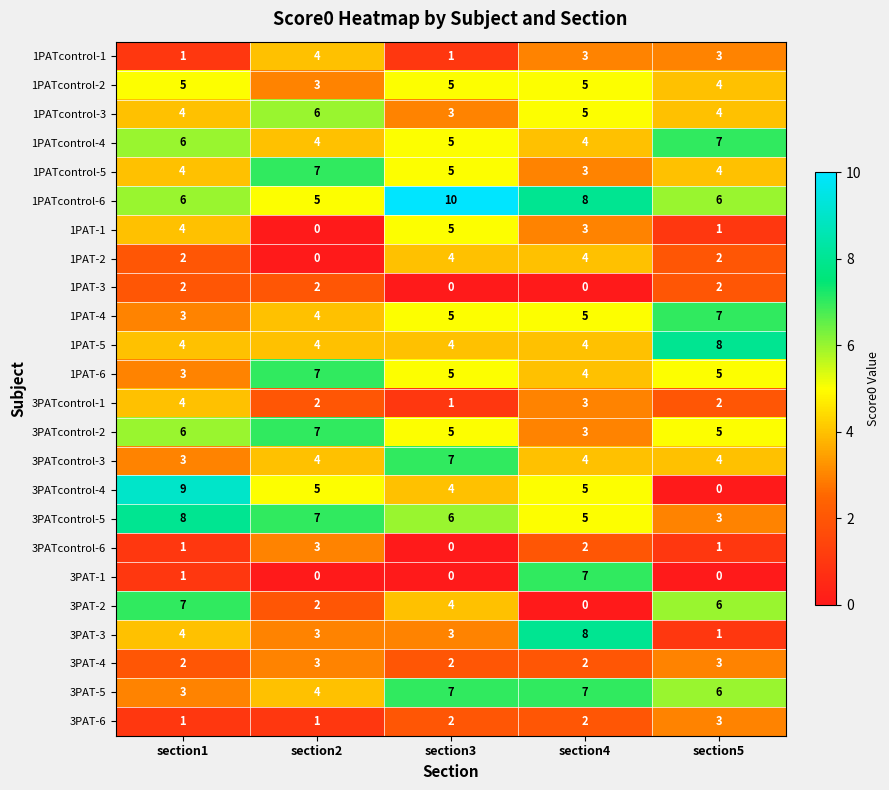

The 3PATcontrol-6 series shows 2 at section2. True or false?

False